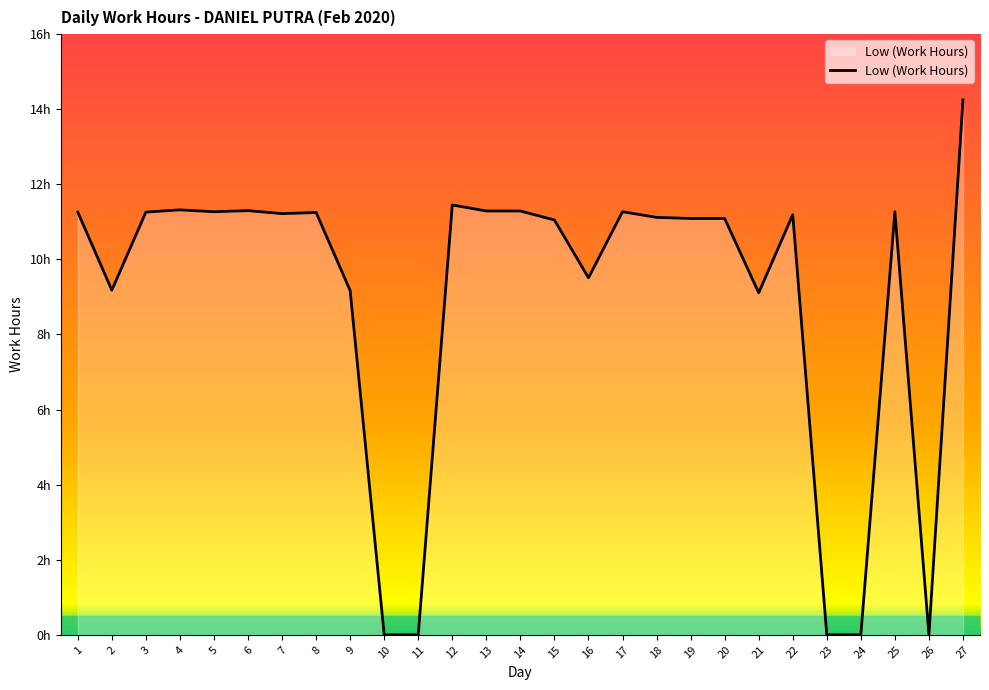

Does the chart have visible grid lines?

No